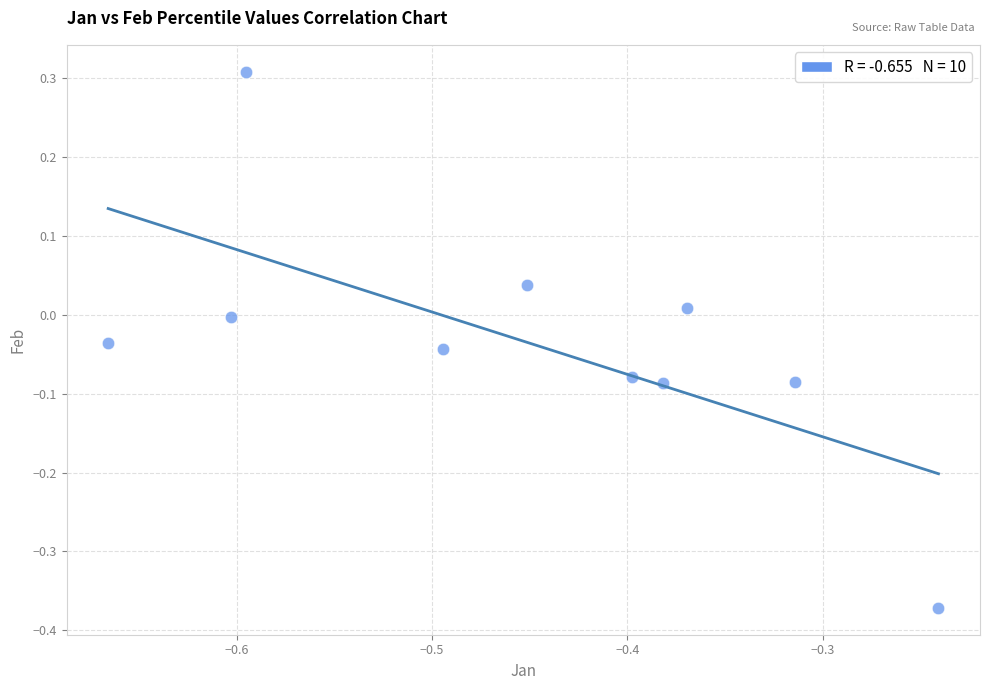

What is the average X value?

-0.5